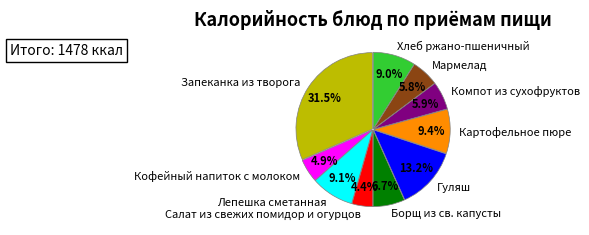

Combined, what portion of the pie is Компот из сухофруктов and Лепешка сметанная?

15.0%